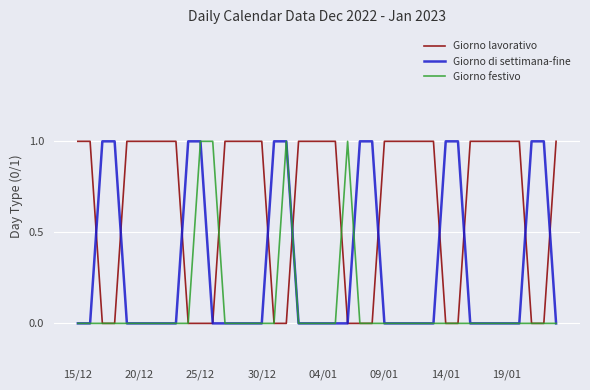

Rank the series by their average value, from highest to lowest.

Giorno lavorativo, Giorno di settimana-fine, Giorno festivo